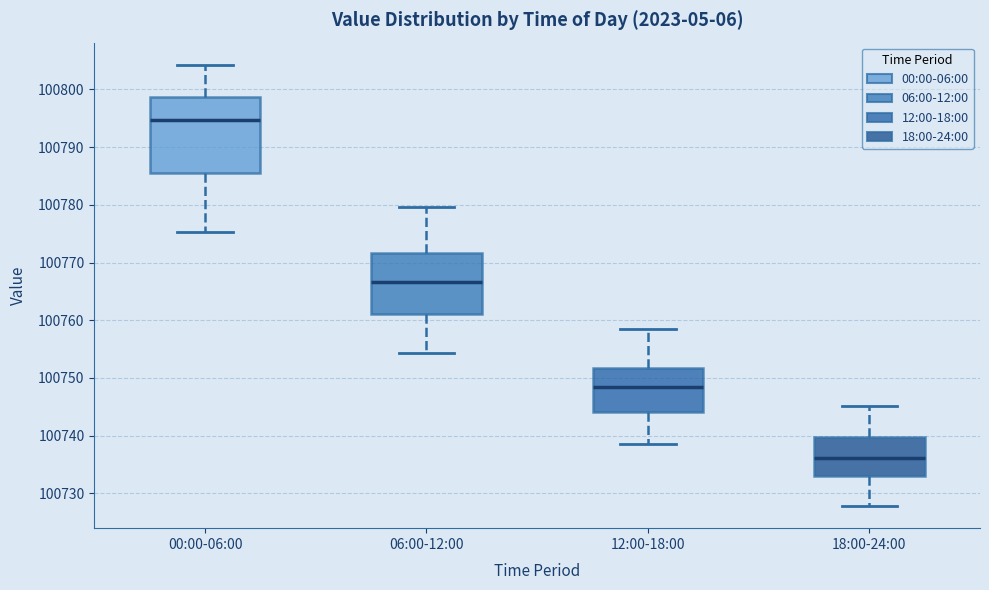

Which box's median line is the highest?

00:00-06:00